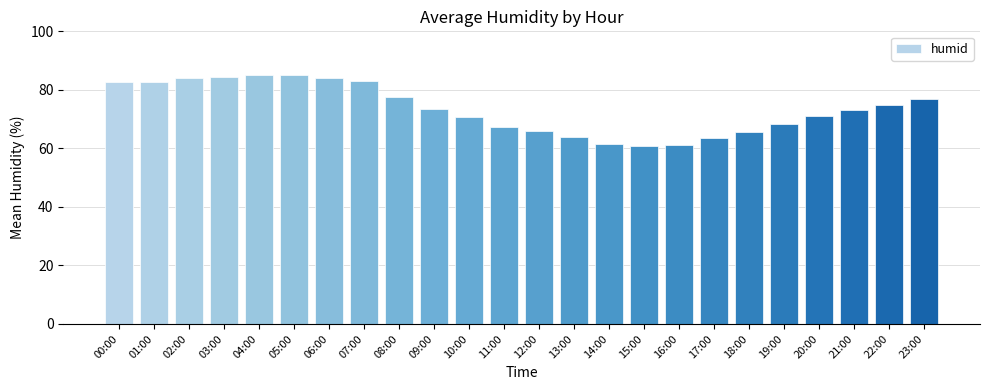

How many distinct data groups are displayed?

1